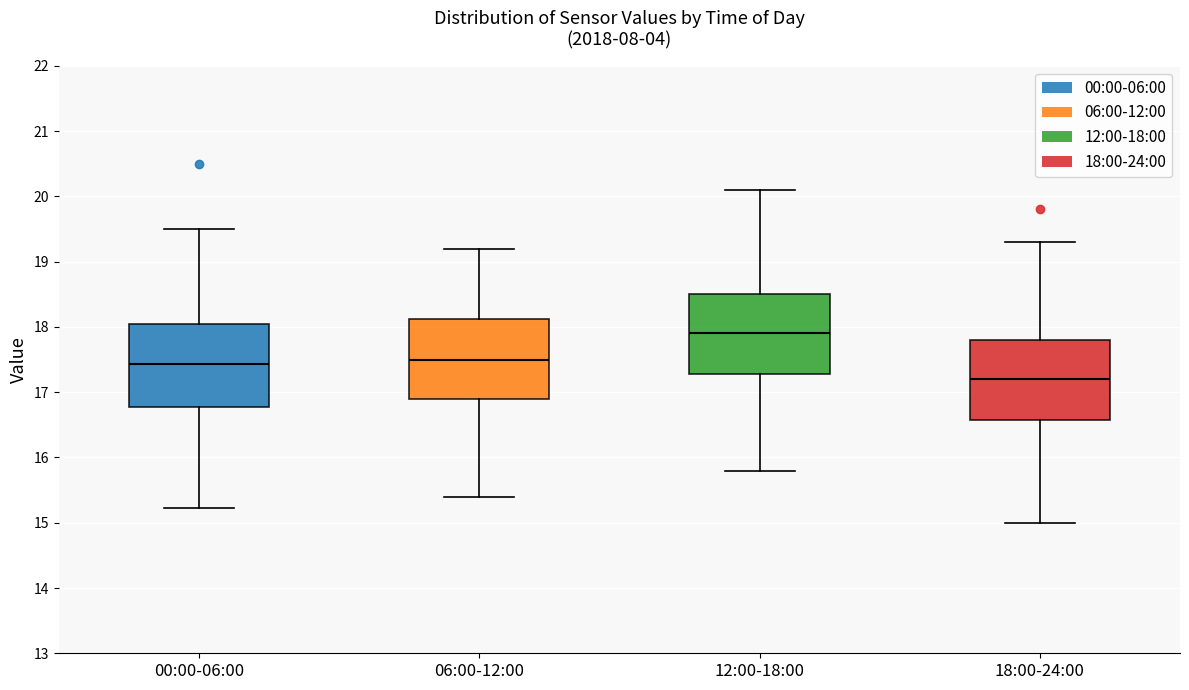

Reading left to right, read every box against the y-axis: the position of its median line, the range the box covers, and the ends of its whiskers. The values are not printed on the chart, so give them approximately, as read against the axis.

00:00-06:00: median 17.4, box 16.8 to 18.0, whiskers 15.2 to 19.5
06:00-12:00: median 17.5, box 16.9 to 18.1, whiskers 15.4 to 19.2
12:00-18:00: median 17.9, box 17.3 to 18.5, whiskers 15.8 to 20.1
18:00-24:00: median 17.2, box 16.6 to 17.8, whiskers 15.0 to 19.3